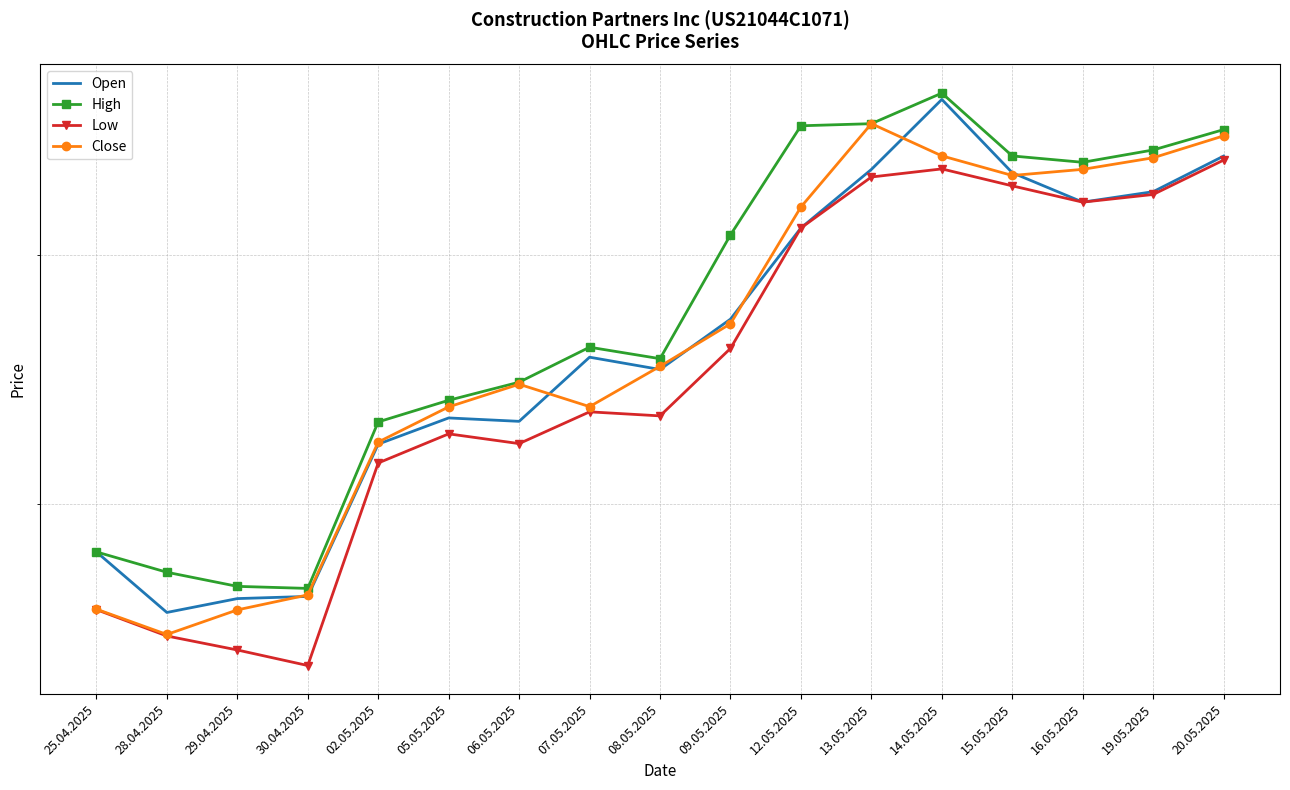

What is the minimum value for Close?

65247